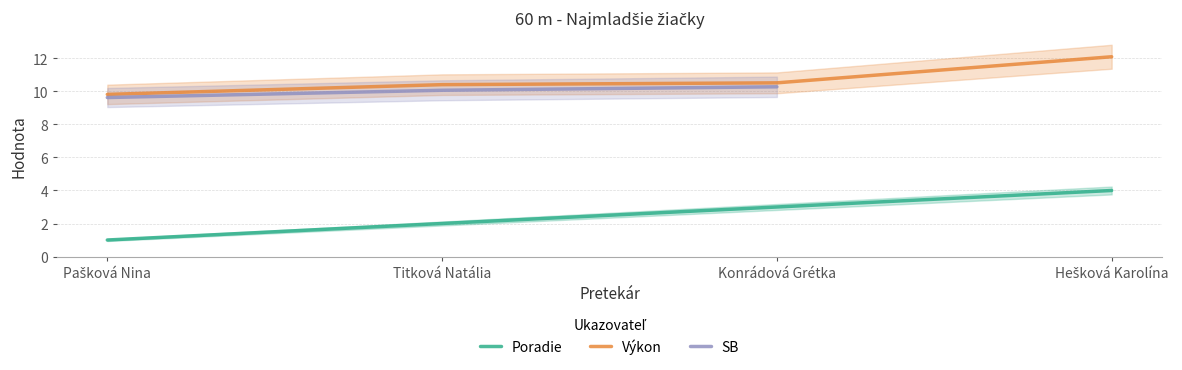

True or false: SB has more than 0 points higher than both neighbors.

False